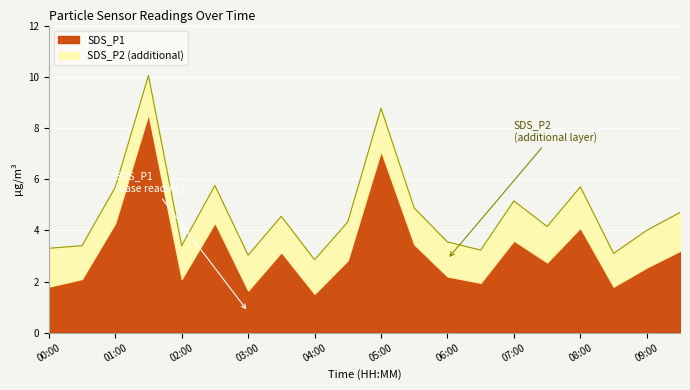

Reading left to right, extract all data points from this chart.

00:00=3.3	00:30=3.4	01:00=5.7	01:30=10.1	02:00=3.4	02:30=5.8	03:00=3.0	03:30=4.5	04:00=2.9	04:30=4.3	05:00=8.8	05:30=4.9	06:00=3.6	06:30=3.2	07:00=5.2	07:30=4.2	08:00=5.7	08:30=3.1	09:00=4.0	09:30=4.7